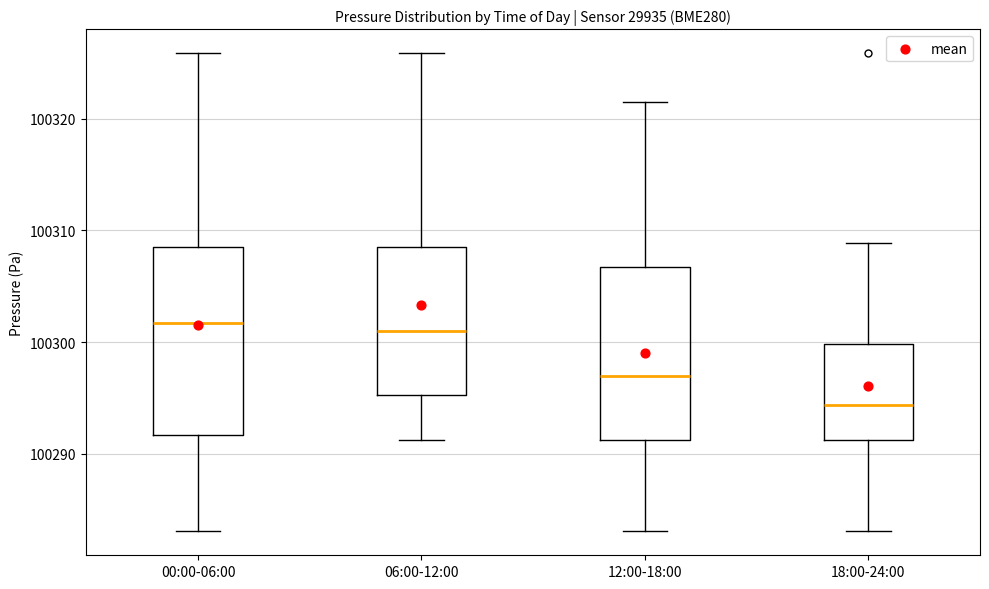

Where is the lower edge of the box for 00:00-06:00 on the y-axis? The values are not printed on the chart, so give them approximately, as read against the axis.

100292